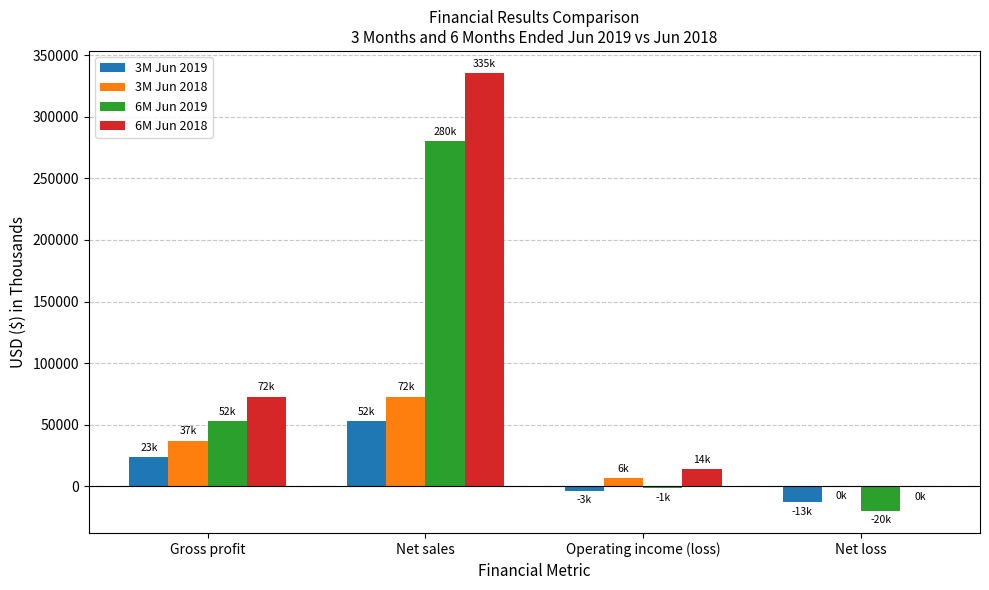

True or false: 6M Jun 2018 has a value of 14071 at Operating income (loss).

True